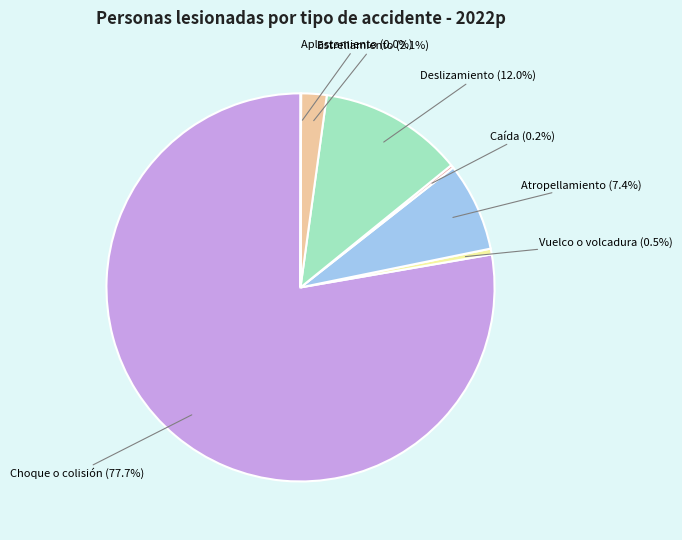

Is there a majority slice in this chart?

Yes